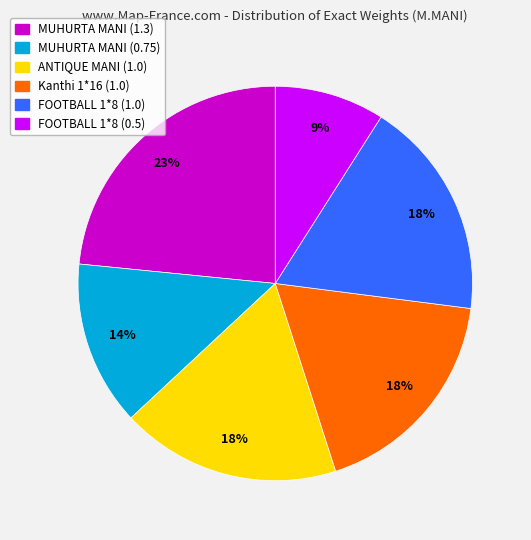

The Kanthi 1*16 (1.0) slice represents 18% of the pie. True or false?

True